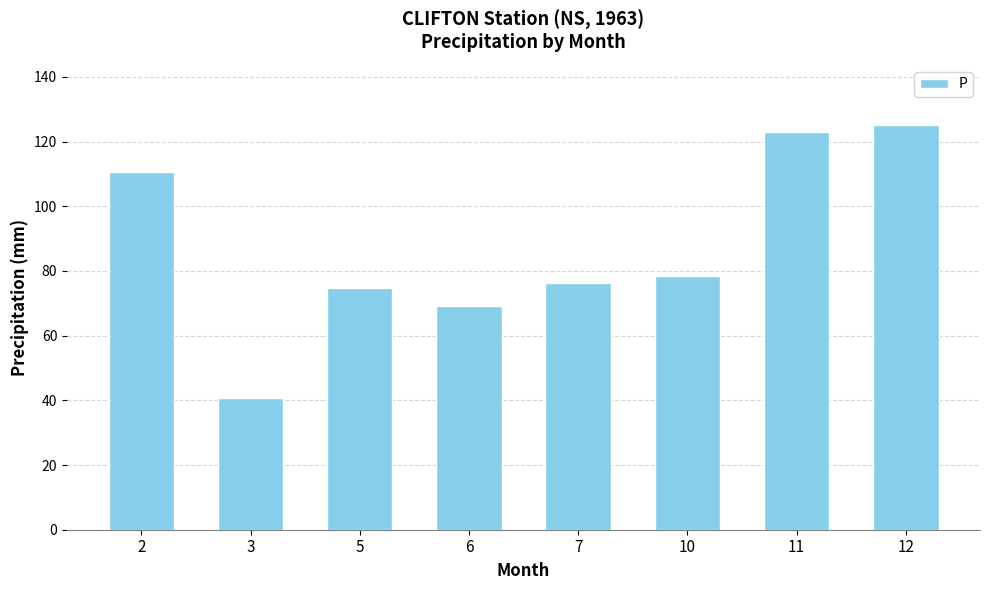

Reading left to right, extract all data points from this chart.

2=110.5	3=40.6	5=74.6	6=69.1	7=76.2	10=78.5	11=123.0	12=125.0